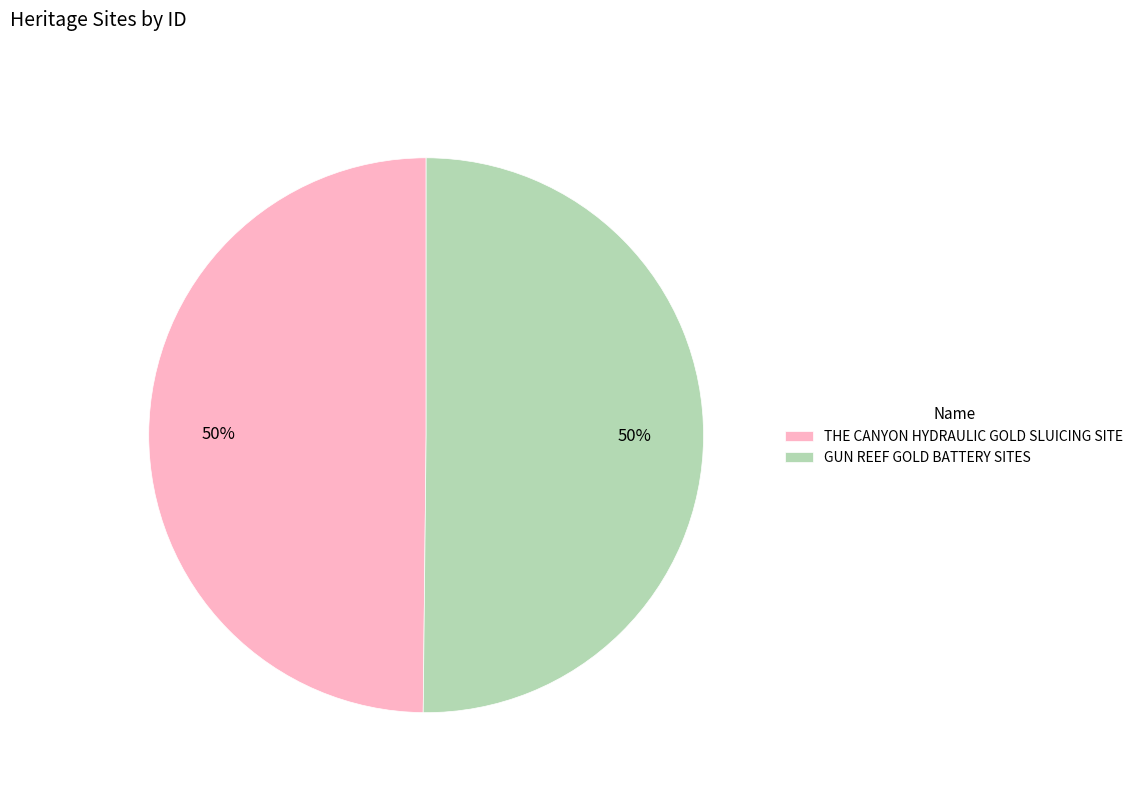

Approximately how many times larger is the value at THE CANYON HYDRAULIC GOLD SLUICING SITE compared to GUN REEF GOLD BATTERY SITES?

1.0